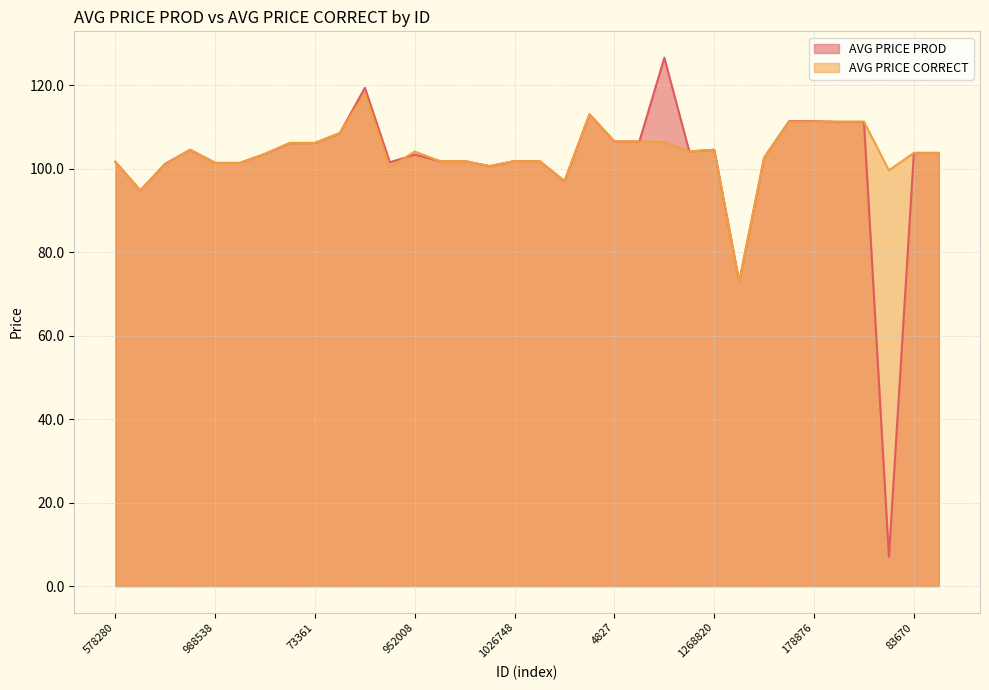

List the labels in order of AVG PRICE PROD value, largest first.

7435, 3978, 774220, 69547, 178876, 68624, 178874, 459748, 4827, 73360, 4829, 73361, 1268820, 988518, 1467920, 83670, 120878, 448902, 952008, 667336, 1026932, 1063830, 1026748, 1063524, 578280, 1493634, 988538, 1063776, 951936, 1084270, 1120578, 1120546, 448944, 1324332